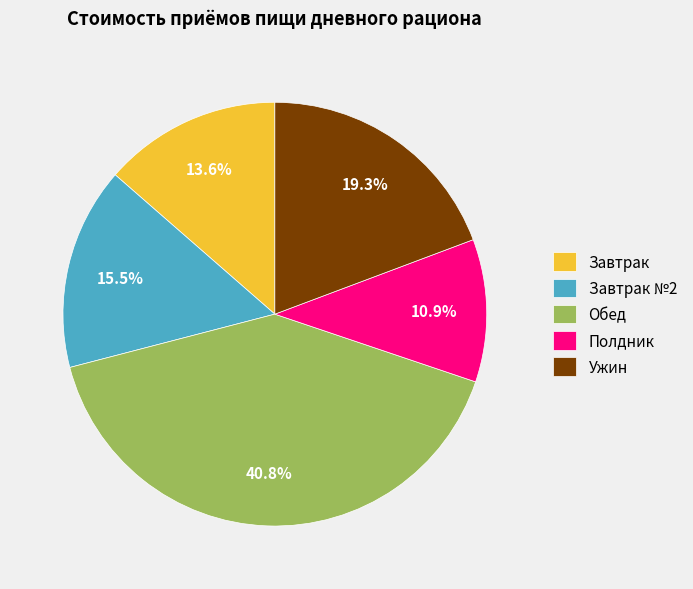

Rank the categories by value from highest to lowest.

Обед, Ужин, Завтрак №2, Завтрак, Полдник